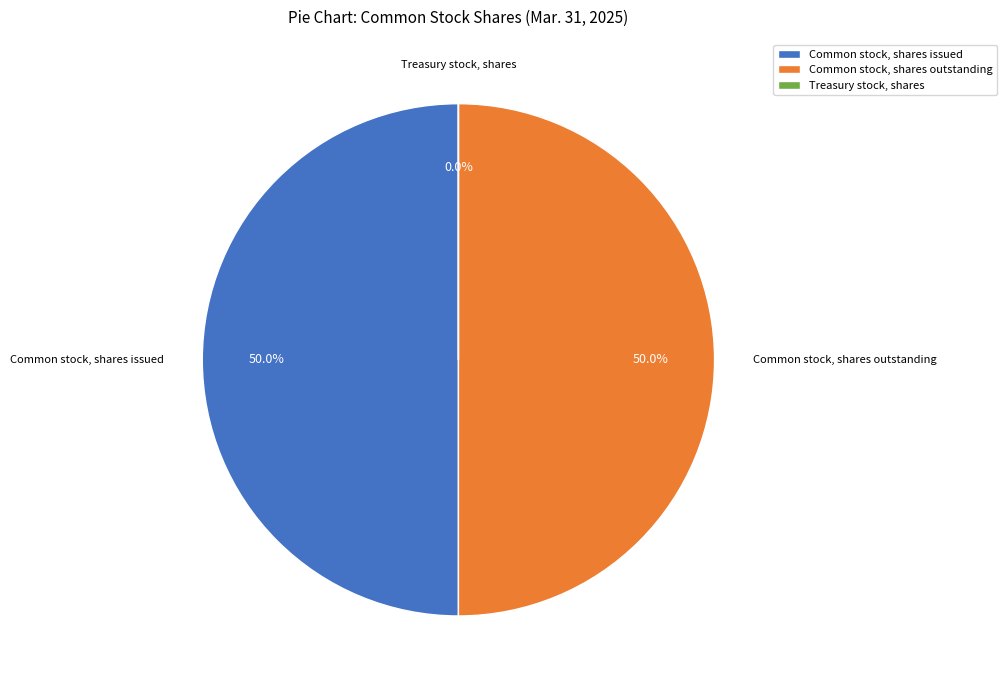

The Common stock, shares outstanding slice represents 50% of the pie. True or false?

True